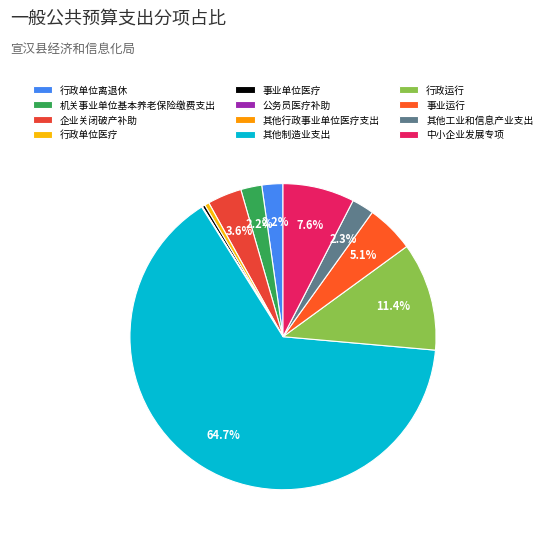

Count the number of slices in the pie.

12